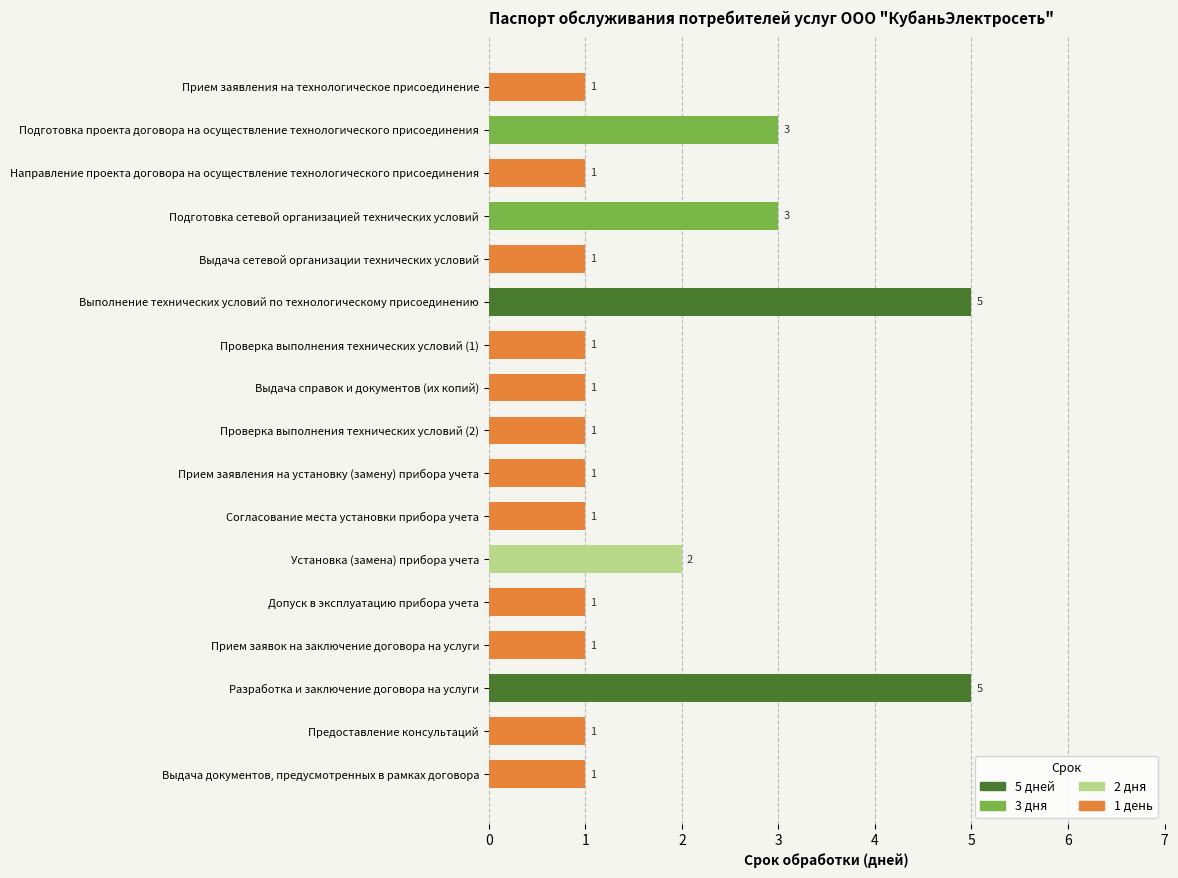

What is the maximum value shown in the chart?

5